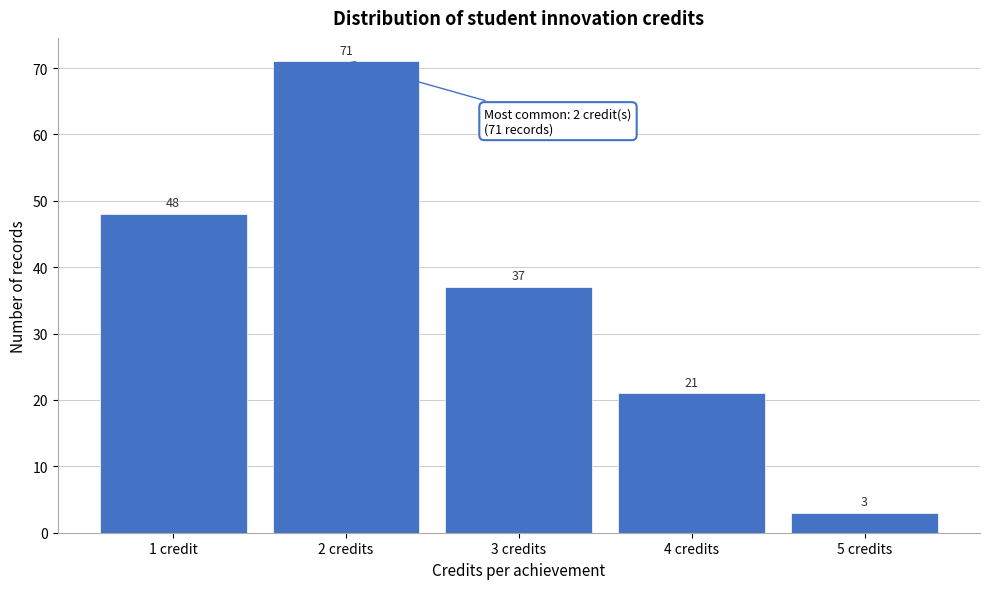

Reading left to right, what are all the values shown in this chart?

1 credit=48	2 credits=71	3 credits=37	4 credits=21	5 credits=3